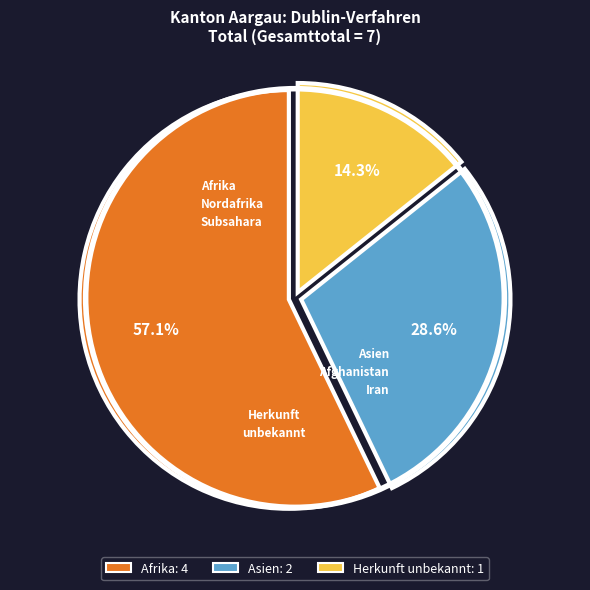

How many slices are in this pie chart?

3